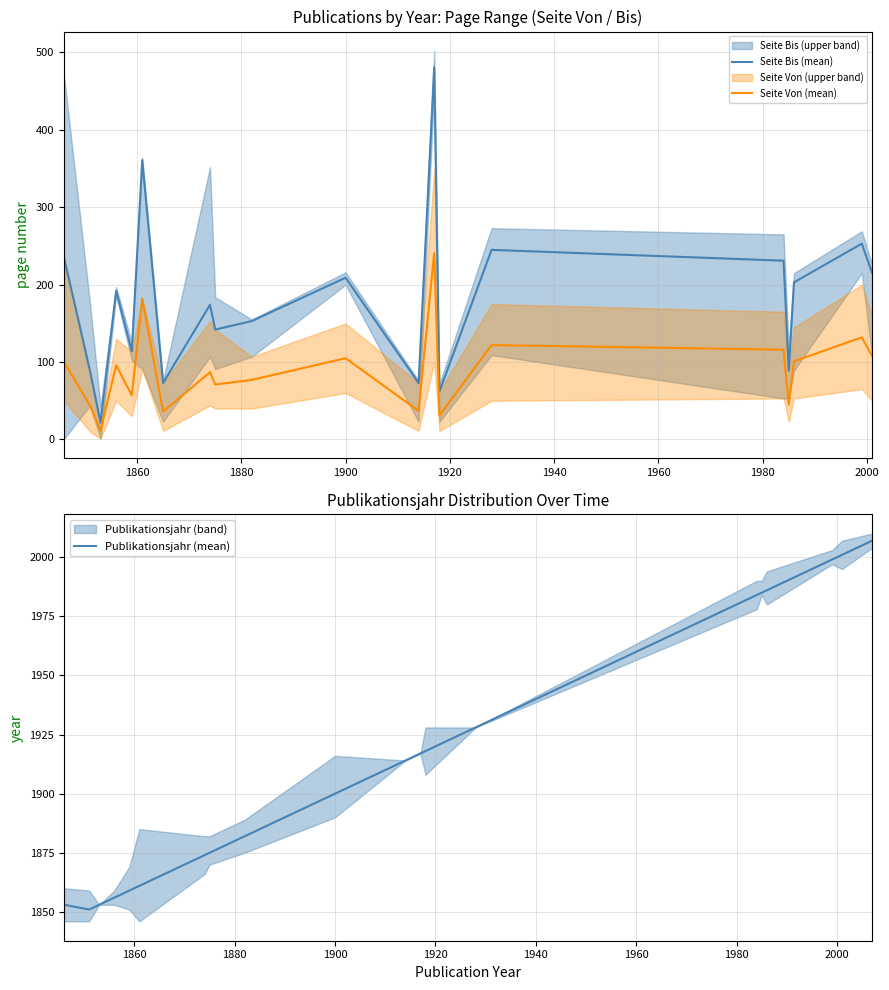

What is the highest value of the Seite Bis (mean) series?

481